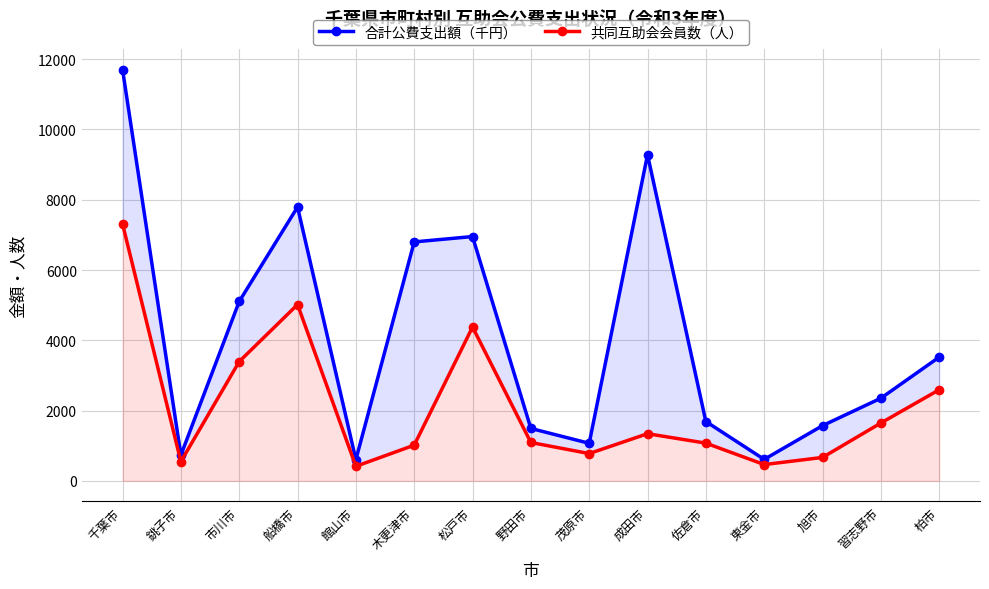

Which series changed the most between 佐倉市 and 東金市?

合計公費支出額（千円）